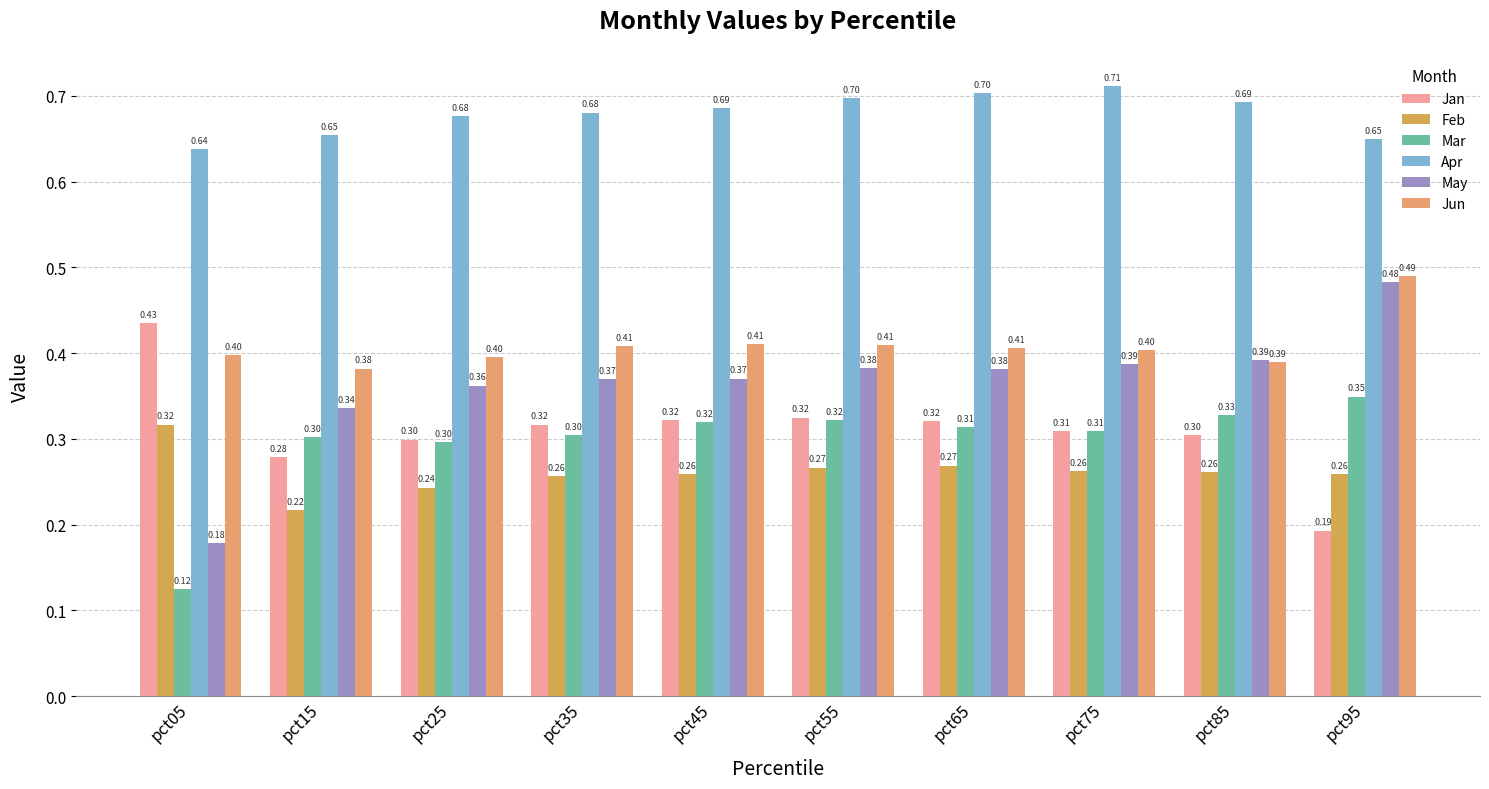

Is the value of Apr at pct65 greater than the value of Feb at pct45?

Yes